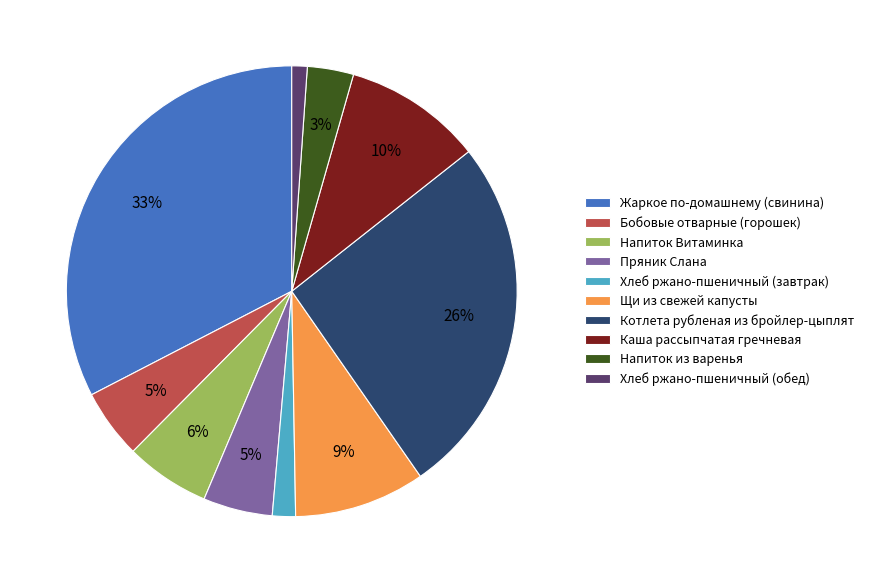

Do Хлеб ржано-пшеничный (завтрак) and Щи из свежей капусты together represent more than half of the pie?

No